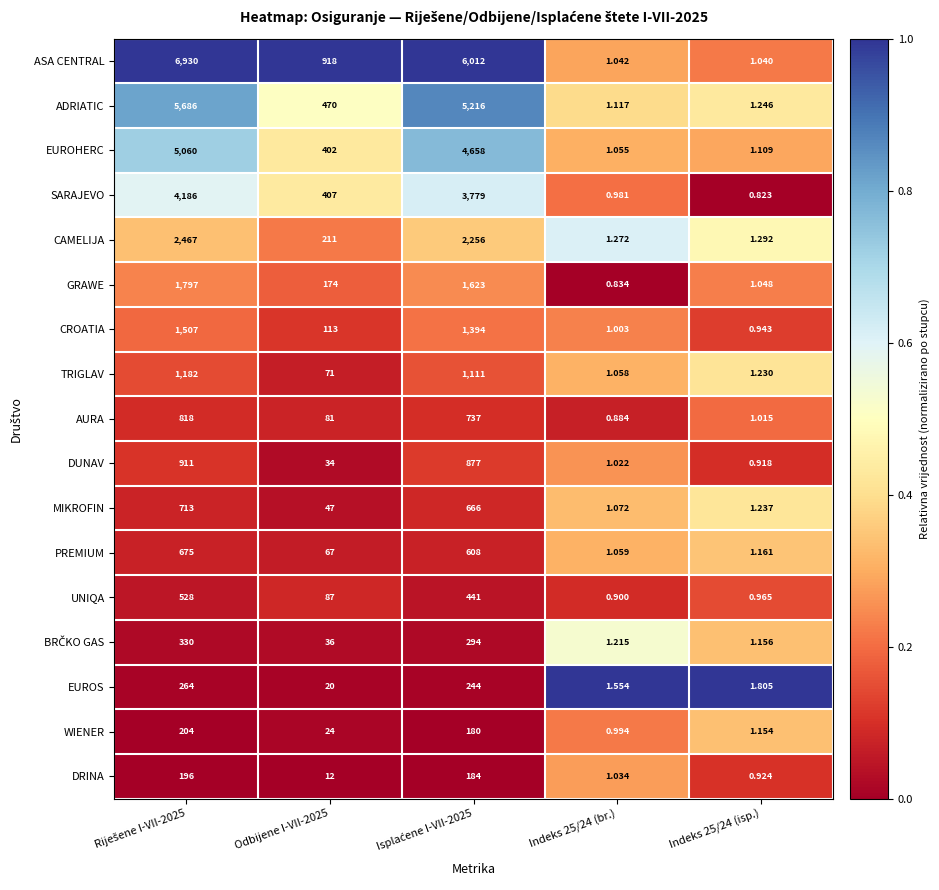

Which series has the largest range (max minus min)?

ASA CENTRAL